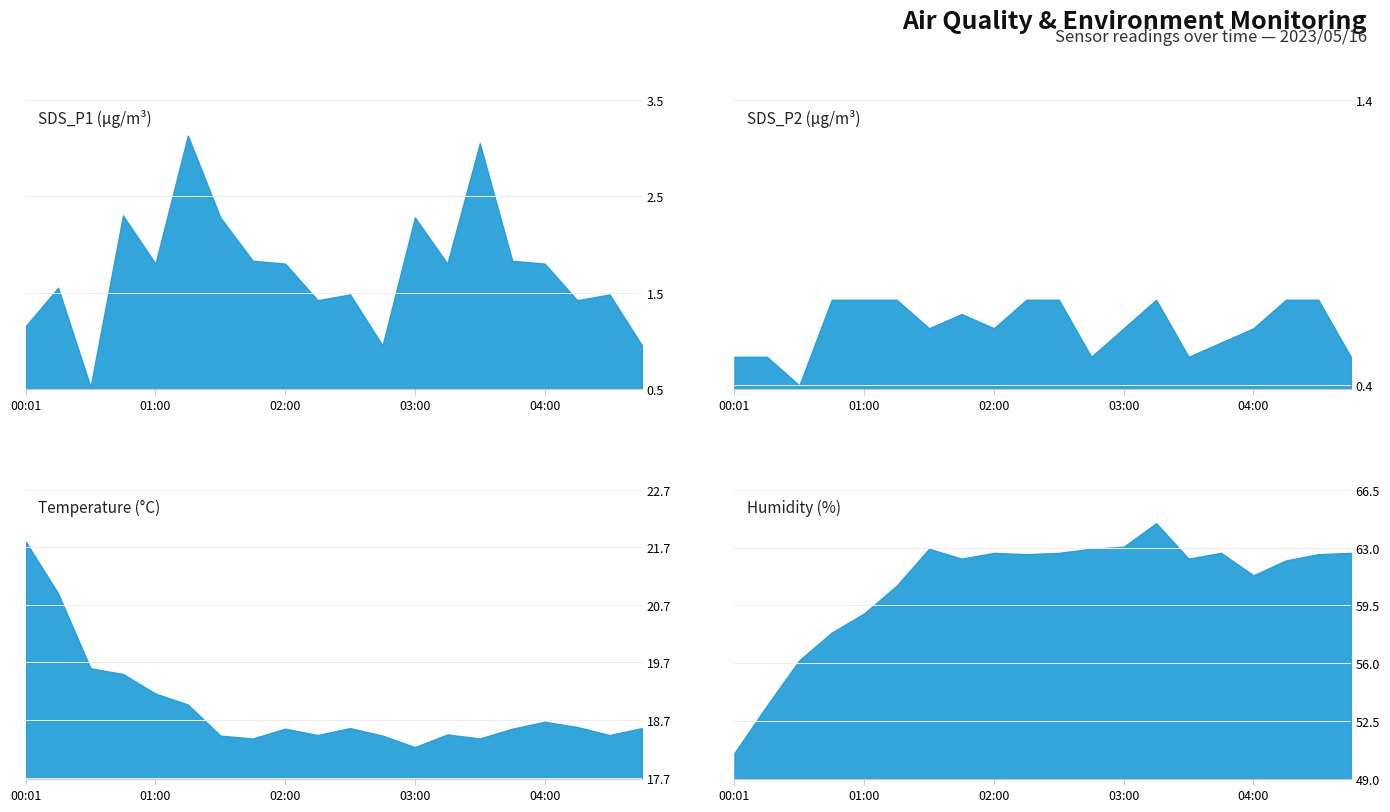

At which category does SDS_P1 reach its first local peak?

00:15